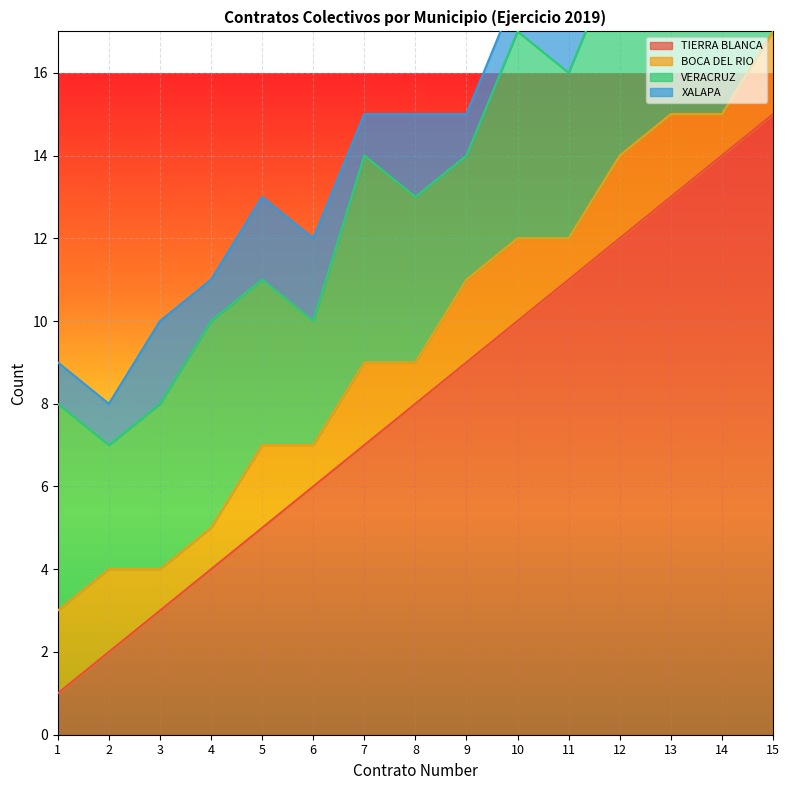

At which label is BOCA DEL RIO closest to 1?

3